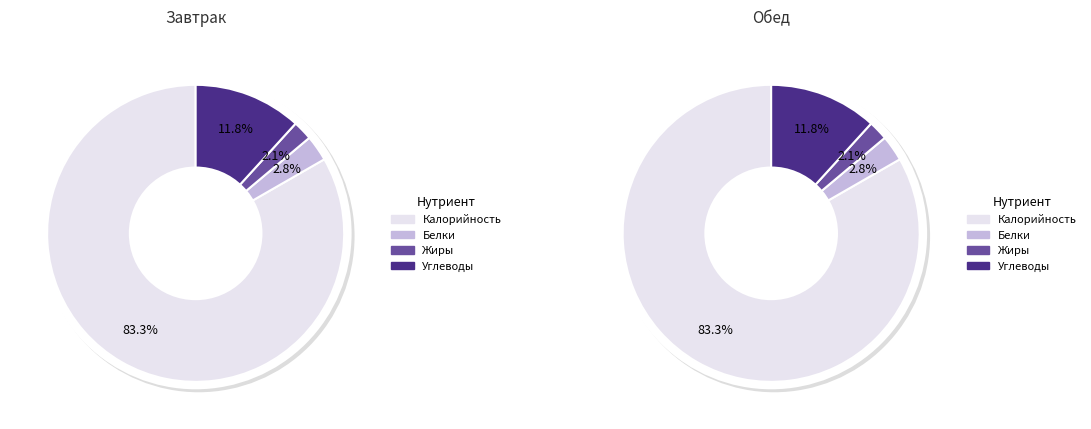

Between 1 and 0, which is larger?

1